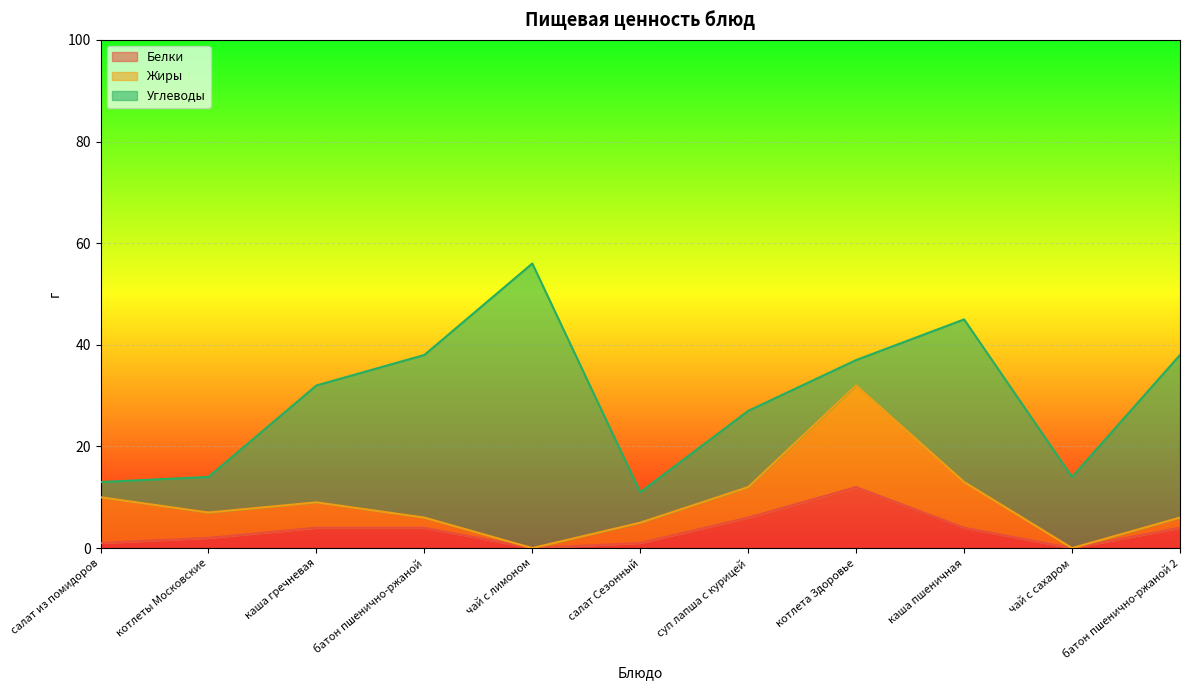

What is the average value of the Белки series?

3